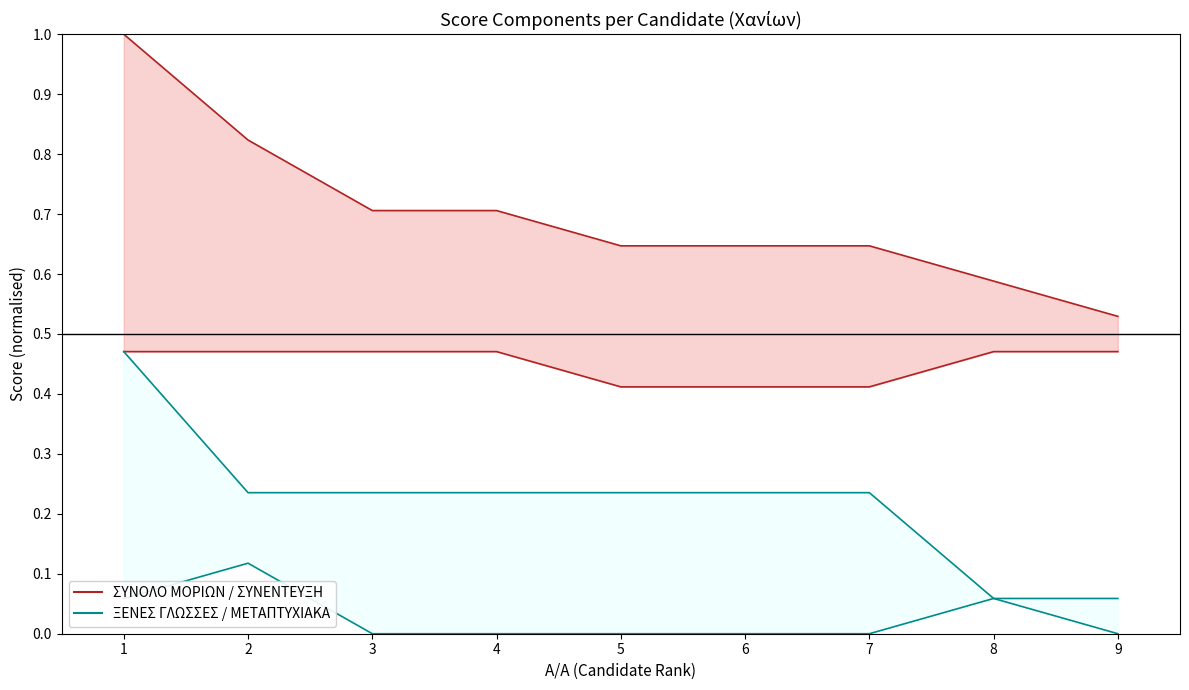

How many interior local peaks does the ΜΕΤΑΠΤΥΧΙΑΚΑ series have?

1